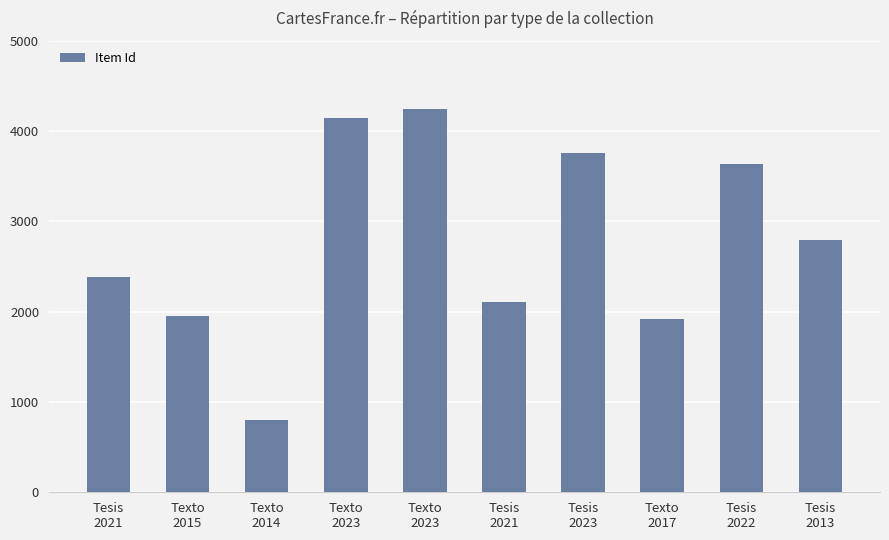

What is the maximum value shown in the chart?

4240